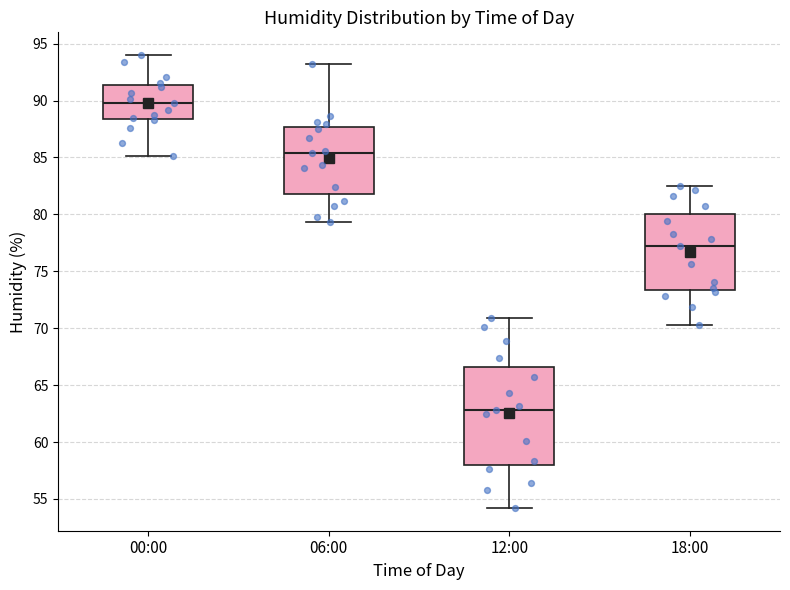

Comparing the boxes themselves (not the whiskers), which one is the tallest?

12:00